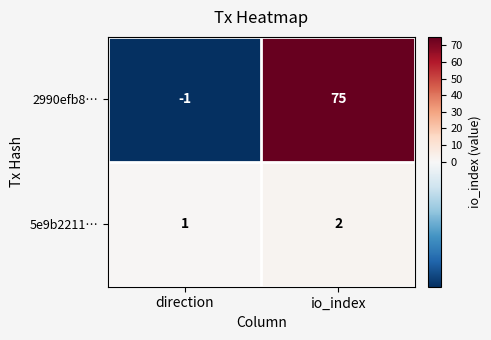

Which category has the lowest value across all series?

direction